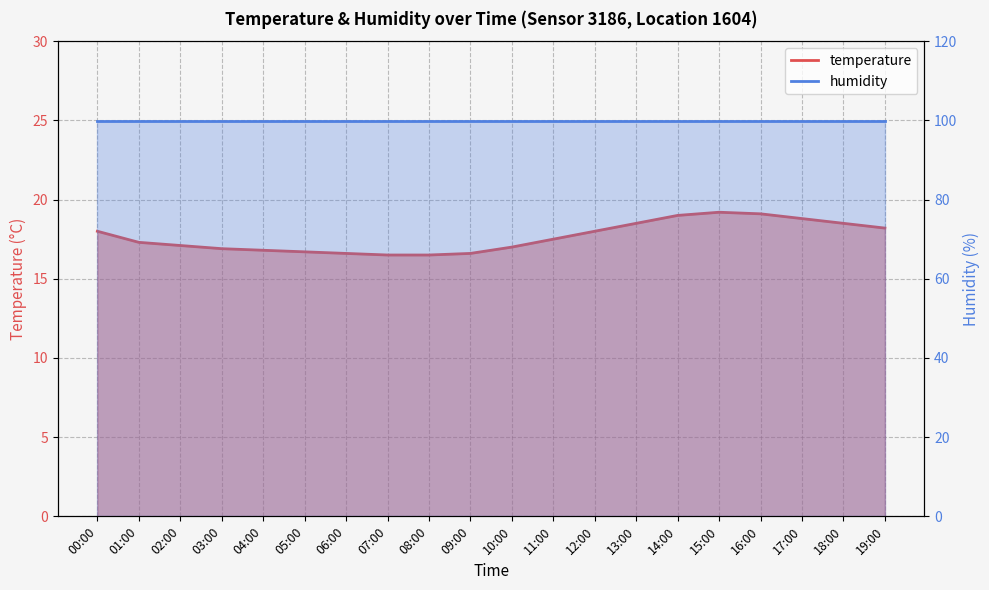

Reading left to right, list all the values displayed in this chart.

00:00=18.0	01:00=17.3	02:00=17.1	03:00=16.9	04:00=16.8	05:00=16.7	06:00=16.6	07:00=16.5	08:00=16.5	09:00=16.6	10:00=17.0	11:00=17.5	12:00=18.0	13:00=18.5	14:00=19.0	15:00=19.2	16:00=19.1	17:00=18.8	18:00=18.5	19:00=18.2